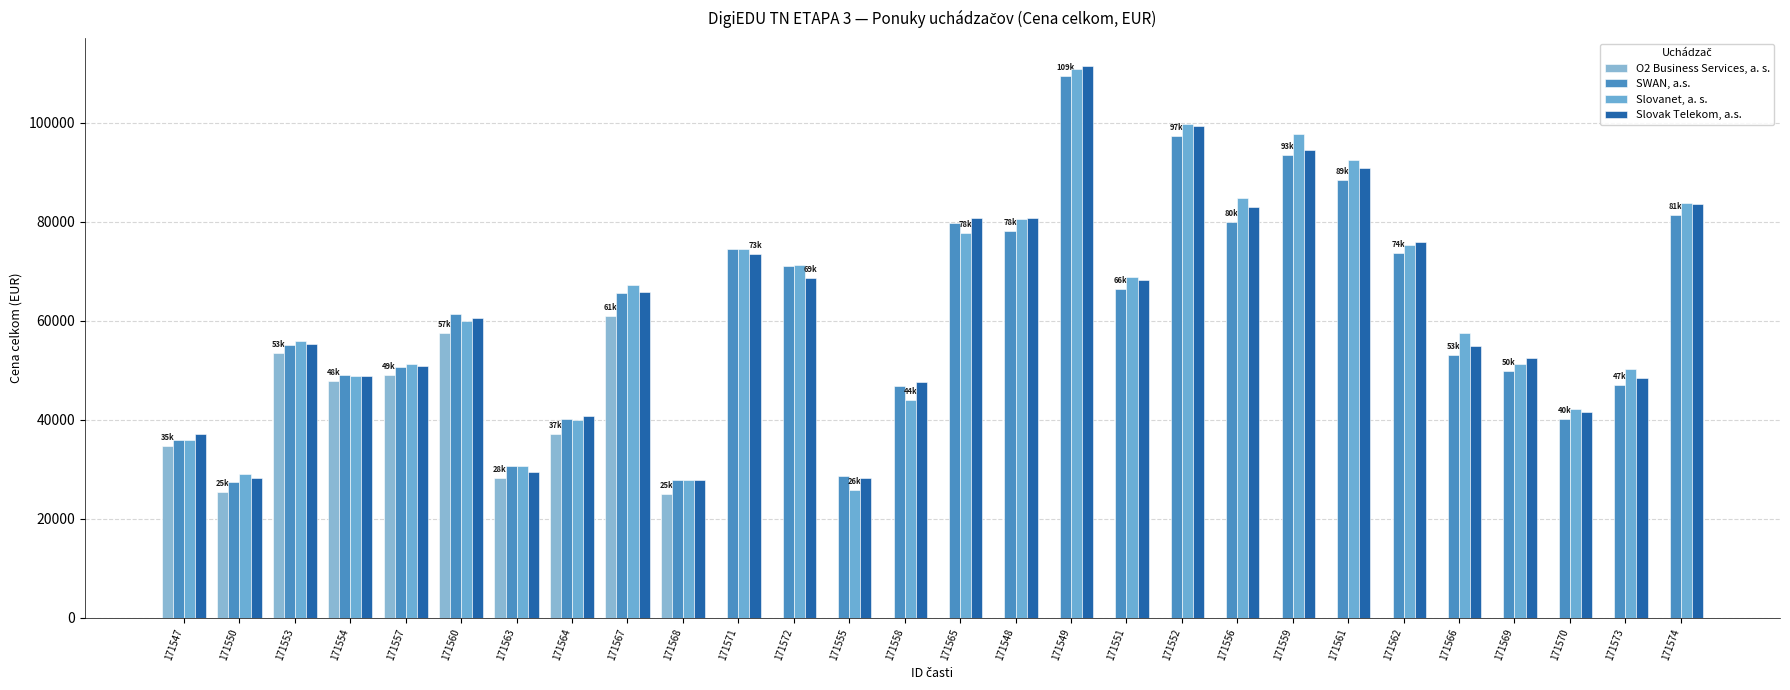

What are all the series names shown in the legend?

O2 Business Services, a. s., SWAN, a.s., Slovanet, a. s., Slovak Telekom, a.s.